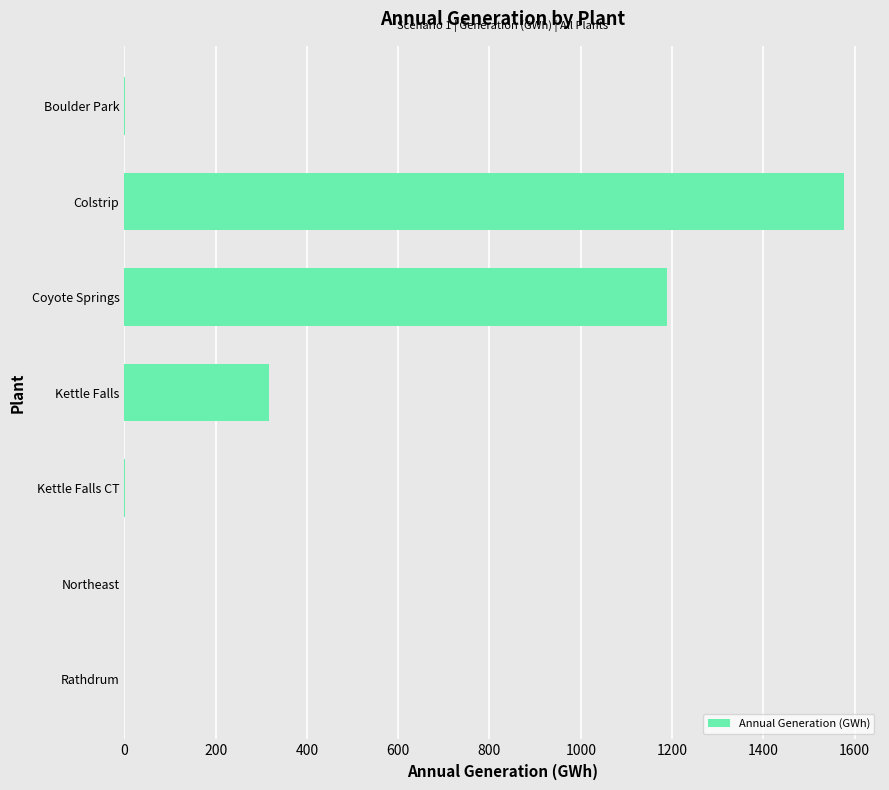

At which label is the value closest to 788?

Coyote Springs